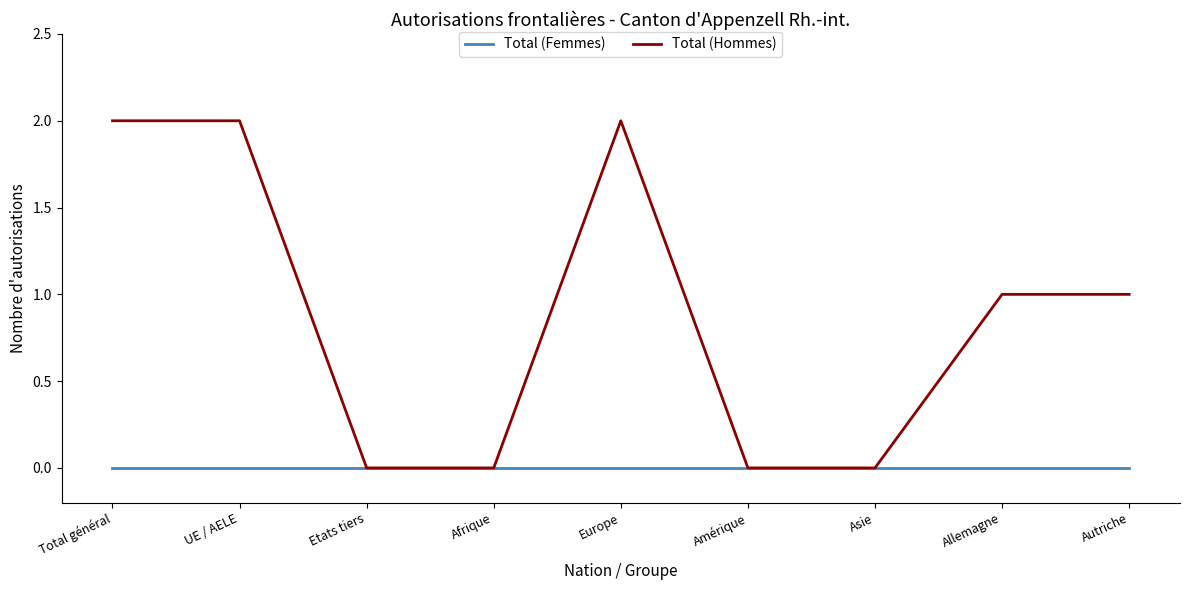

What position from the right is Allemagne?

2